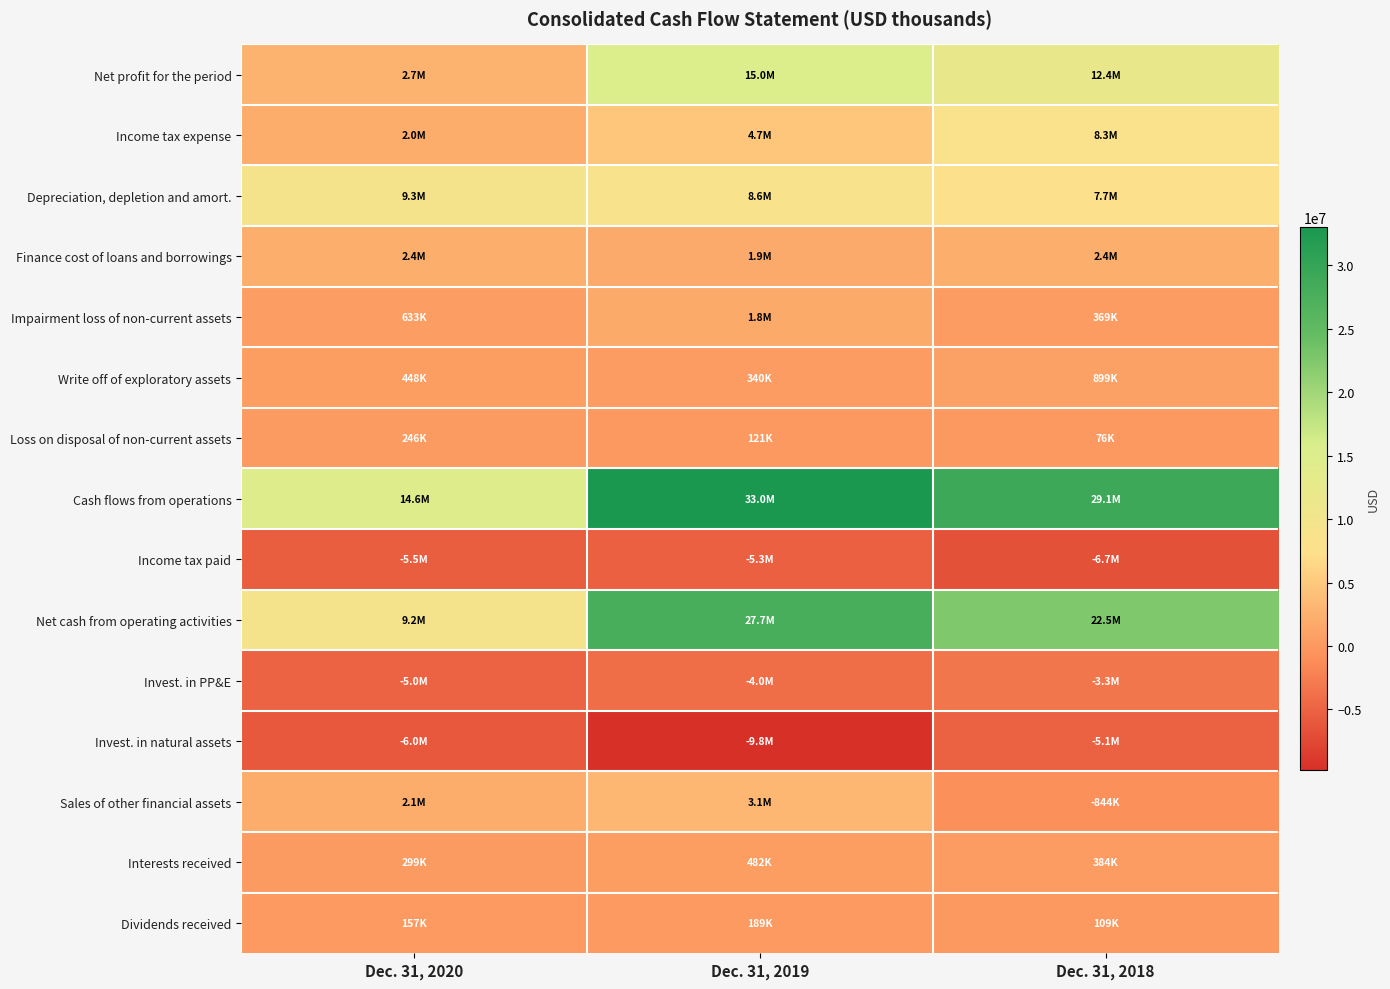

What is the spread (max minus min) of values at Dec. 31, 2019?

42805663